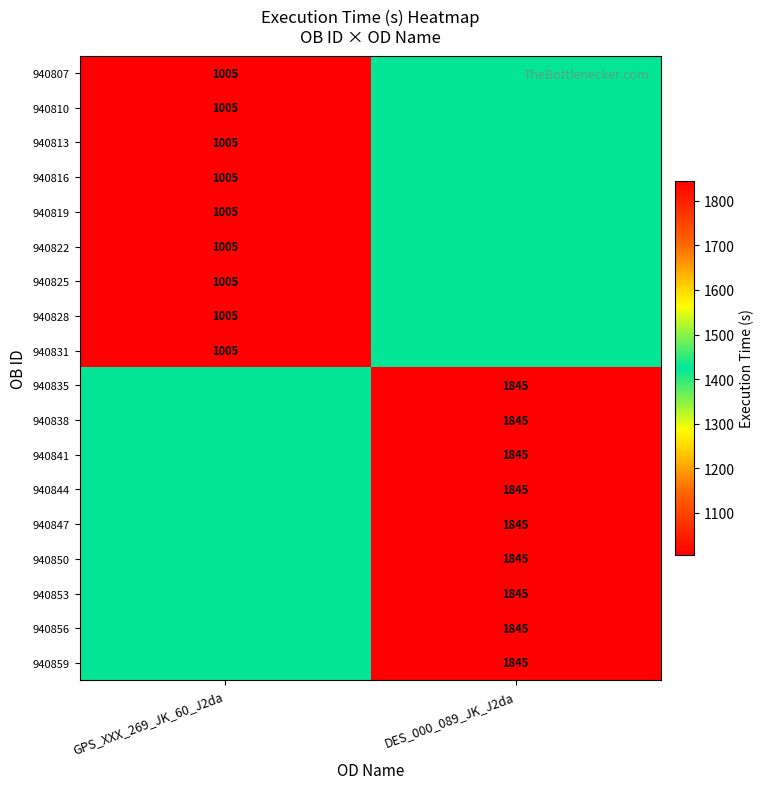

At how many categories does at least one series exceed 1474?

1